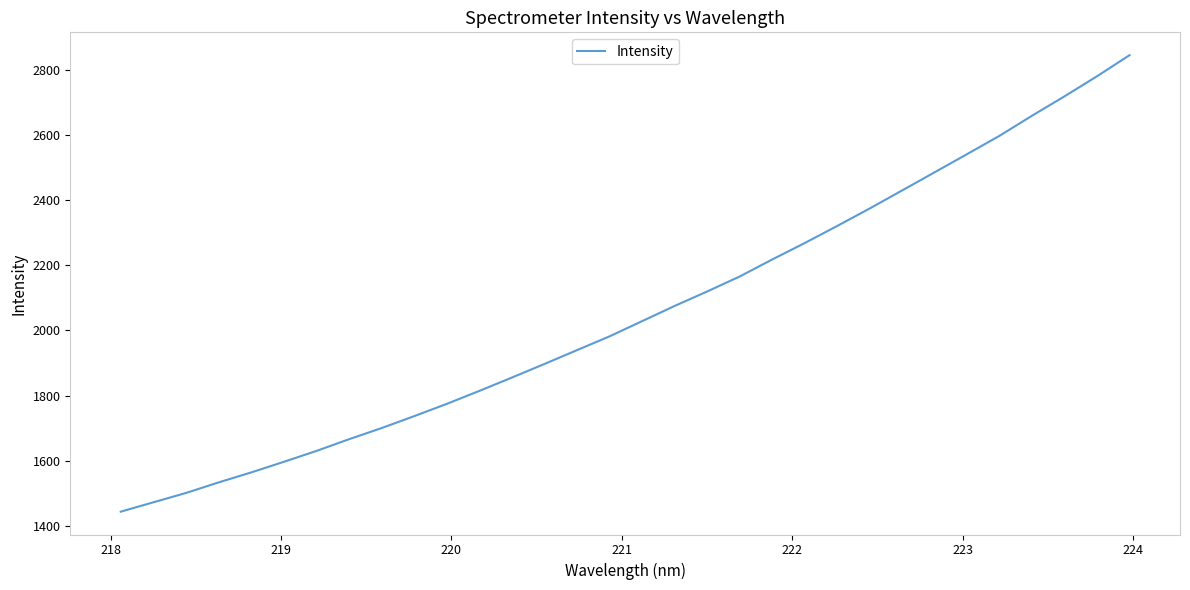

What is the smallest value displayed?

1444.0